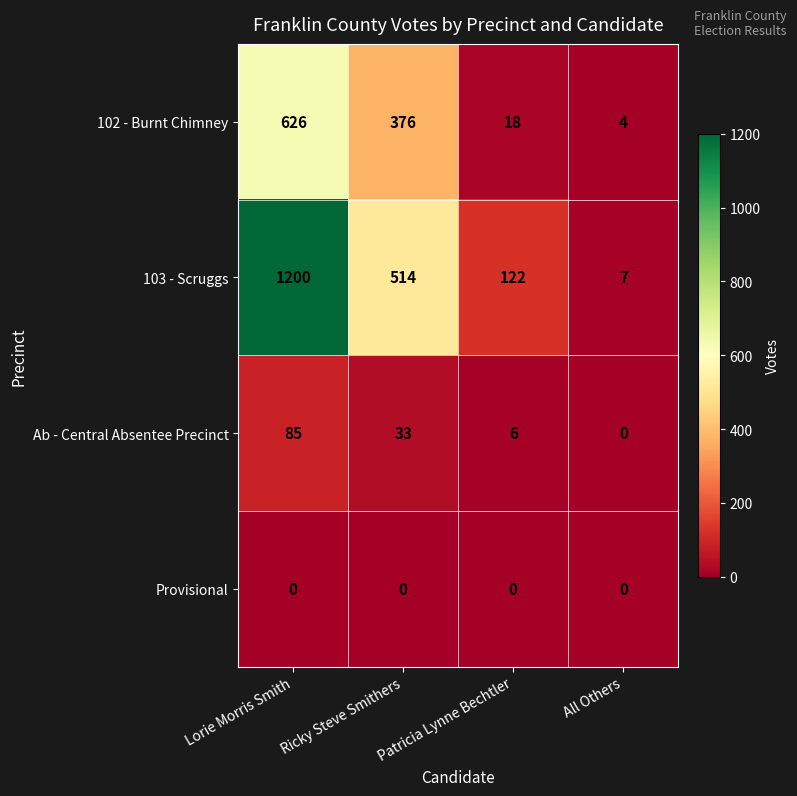

Which series has the largest range (max minus min)?

103 - Scruggs